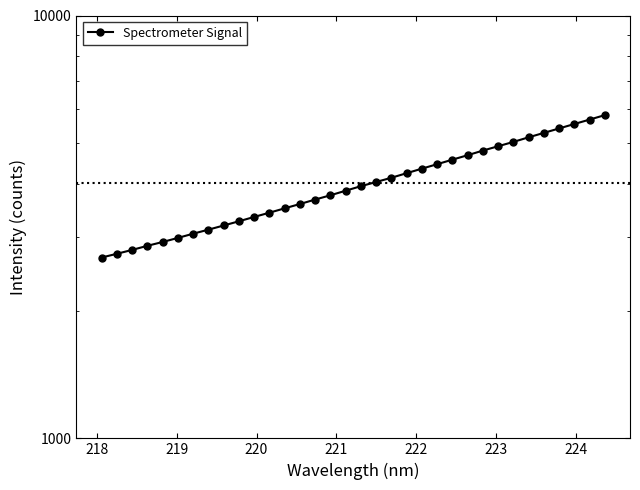

What is the smallest value displayed?

2676.8